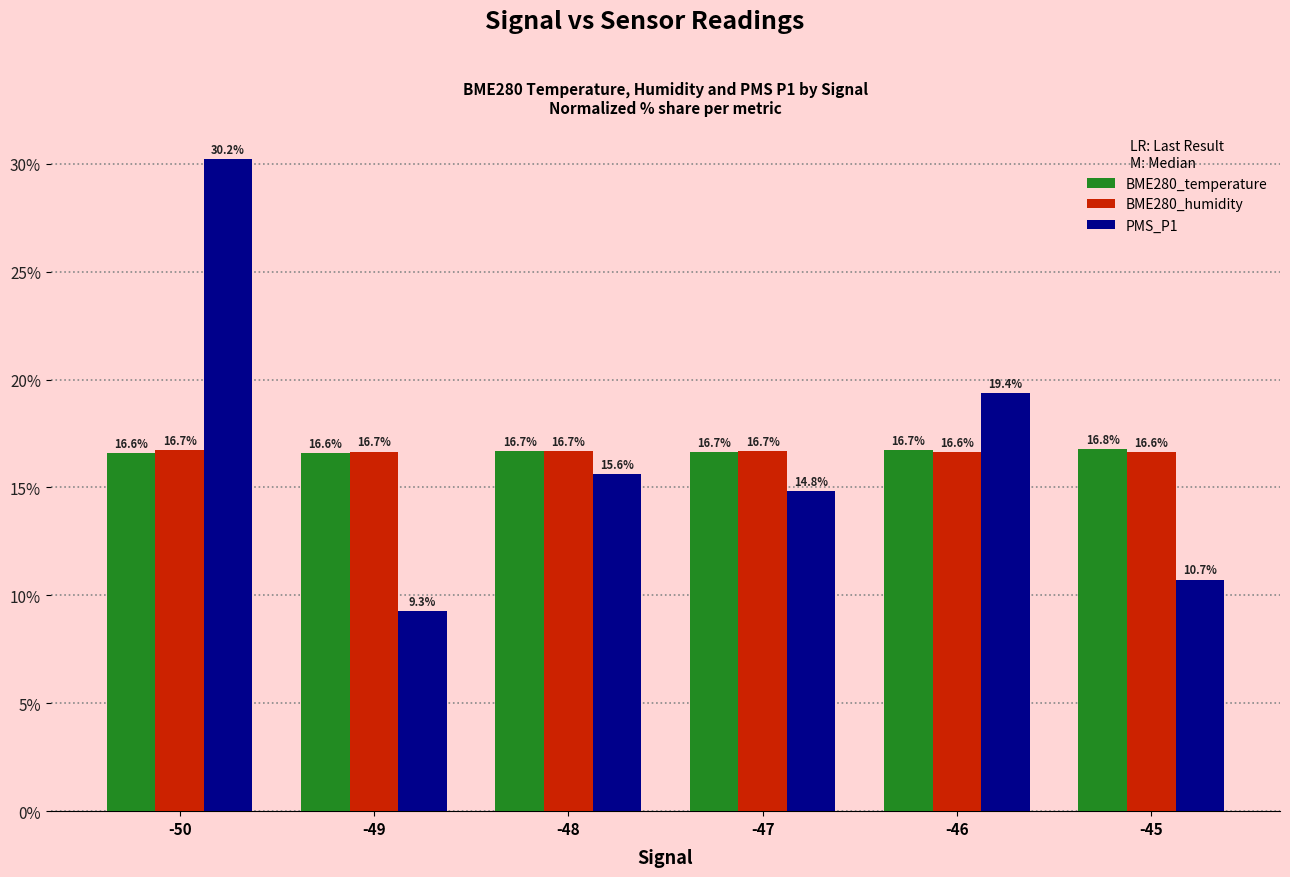

True or false: BME280_humidity has a value of 28.1 at -47.

False